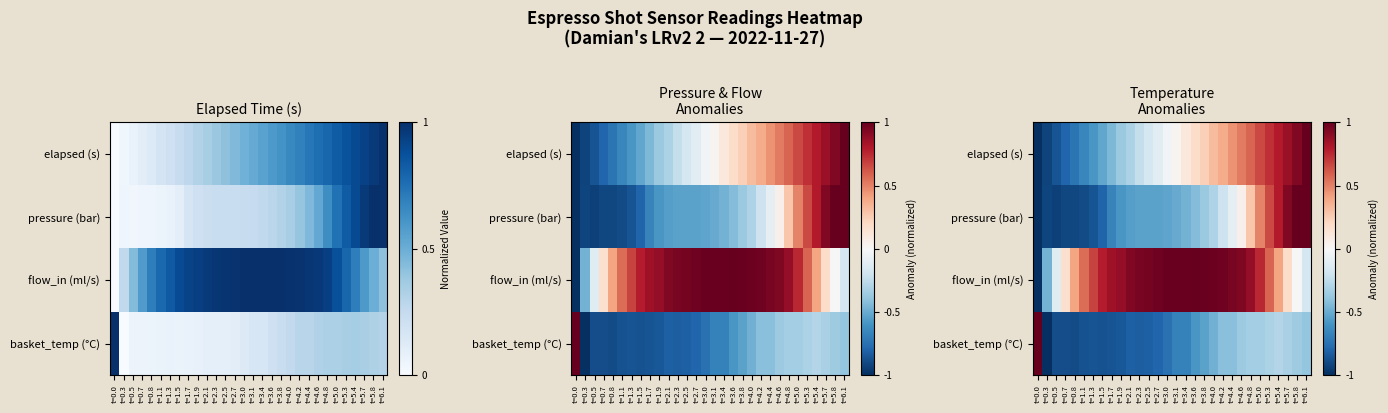

At how many categories does at least one series exceed 0?

28